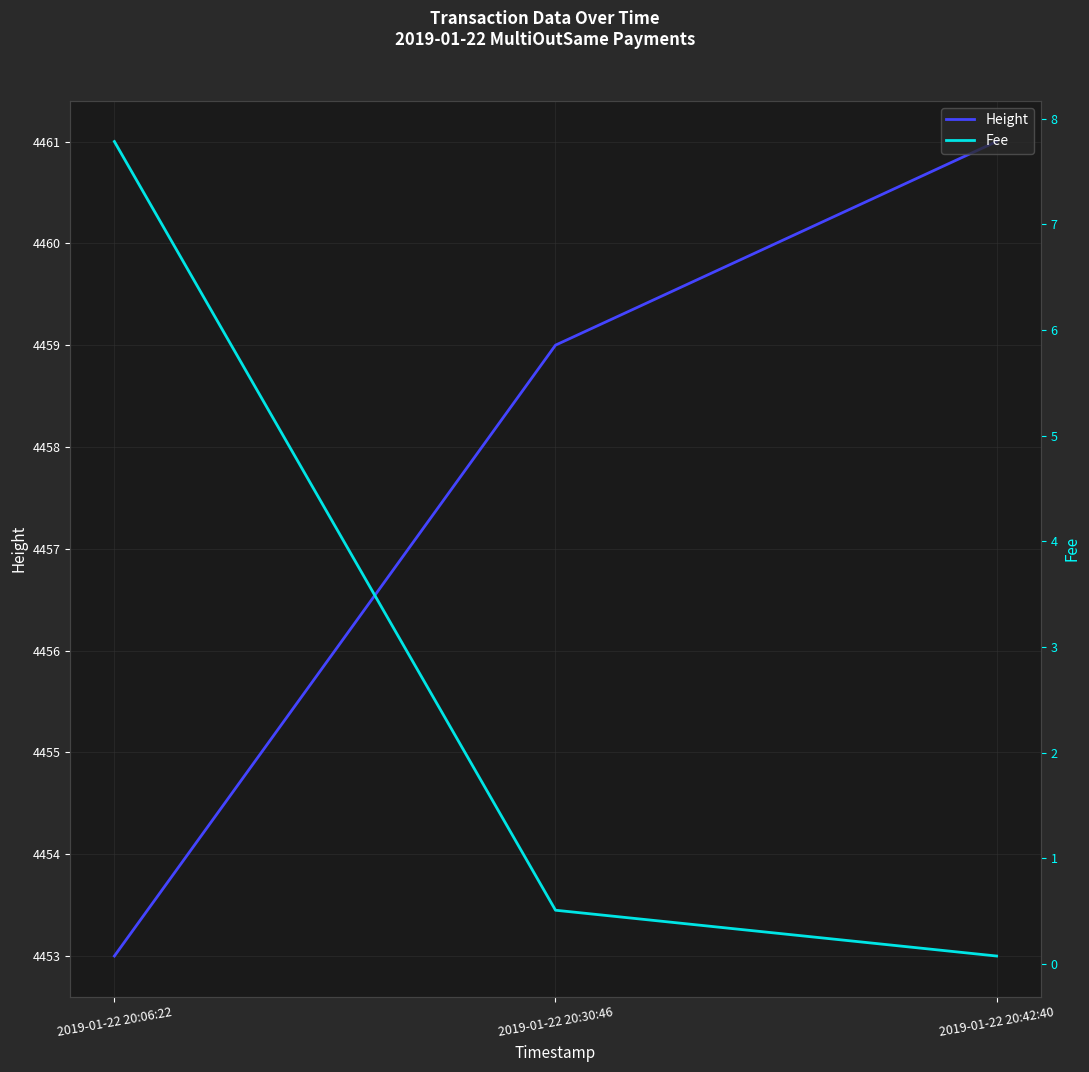

What is the minimum value for Fee?

0.1